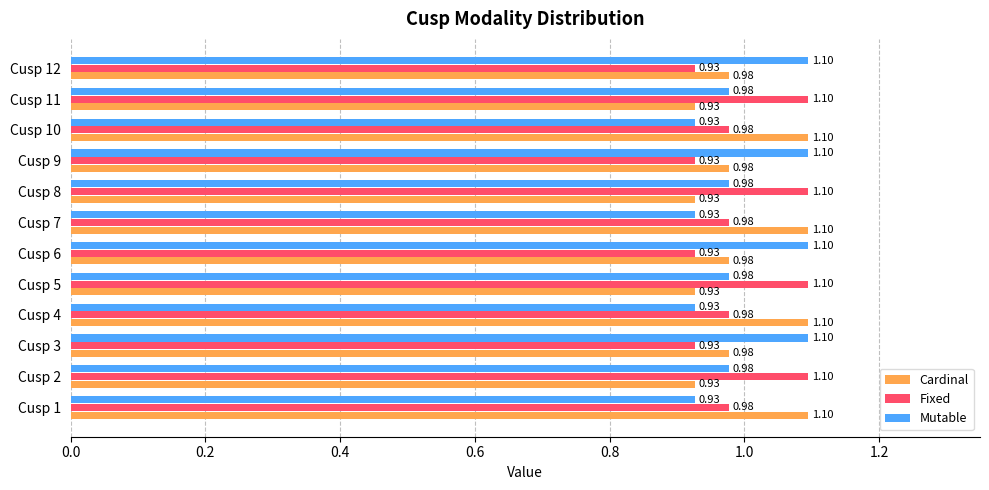

What is the total value across all series at Cusp 4?

3.0